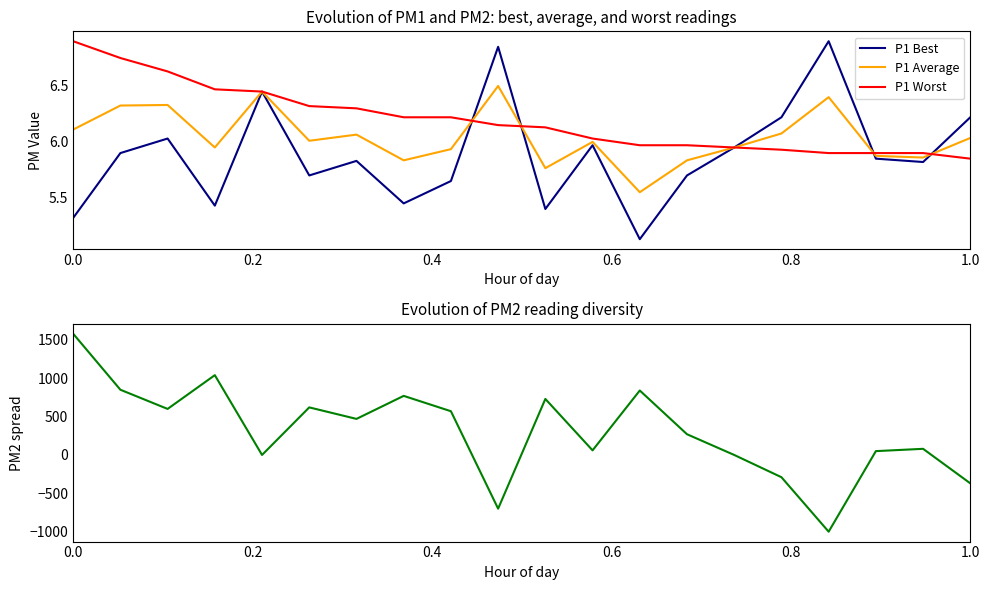

What is the maximum value for P1 Best?

6.9